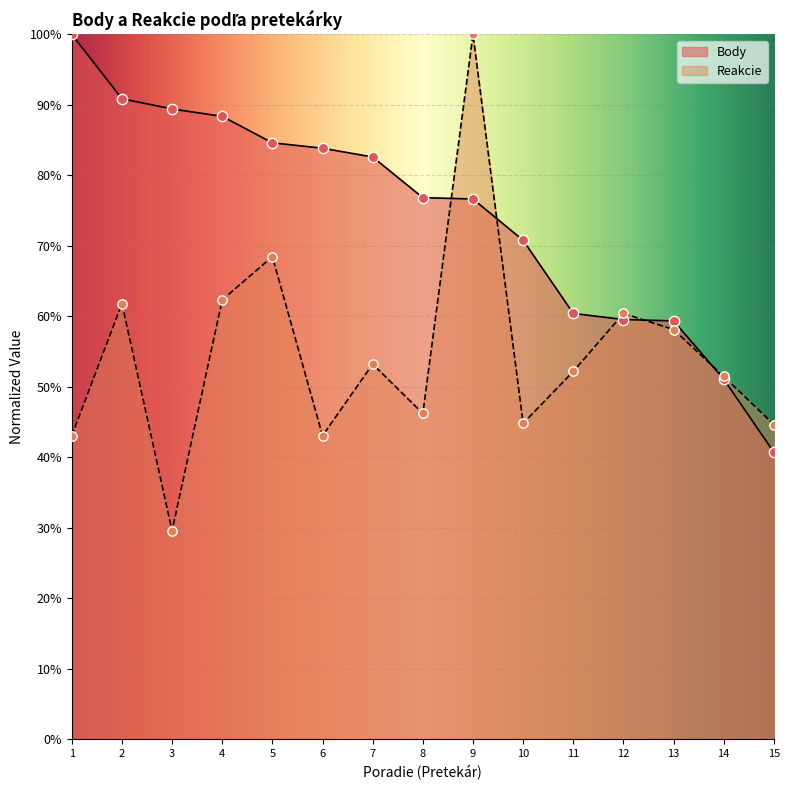

What are all the series names shown in the legend?

Body, Reakcie